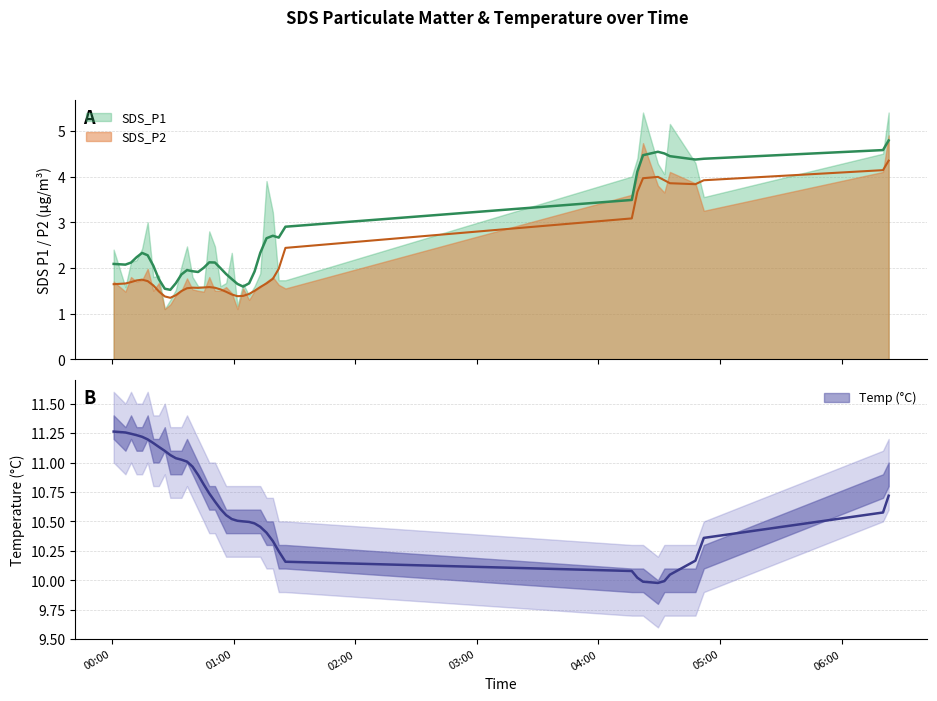

What is the difference between the maximum and minimum values in the Temp series?

1.4